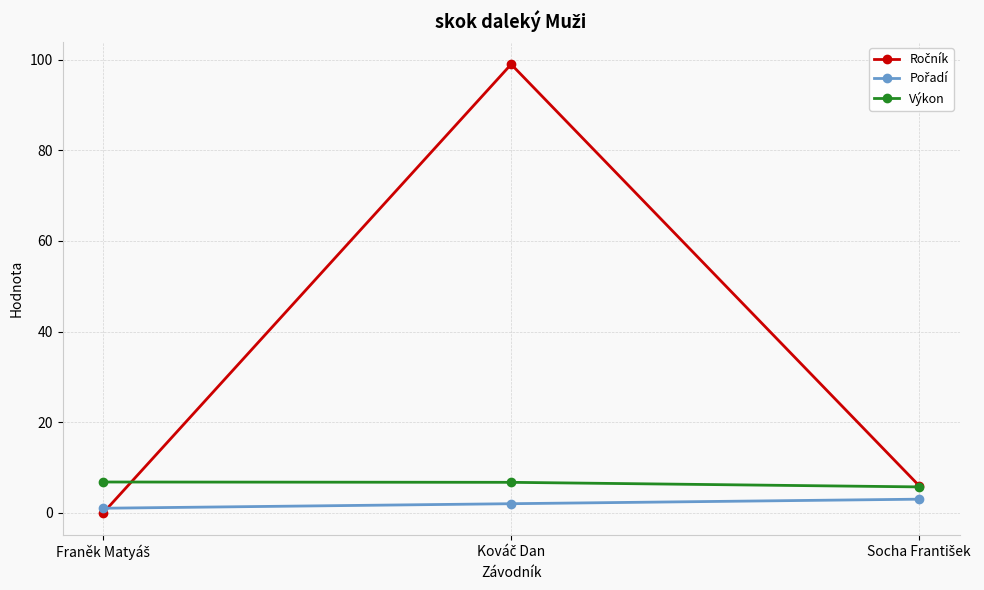

How many lines are shown in the chart?

3